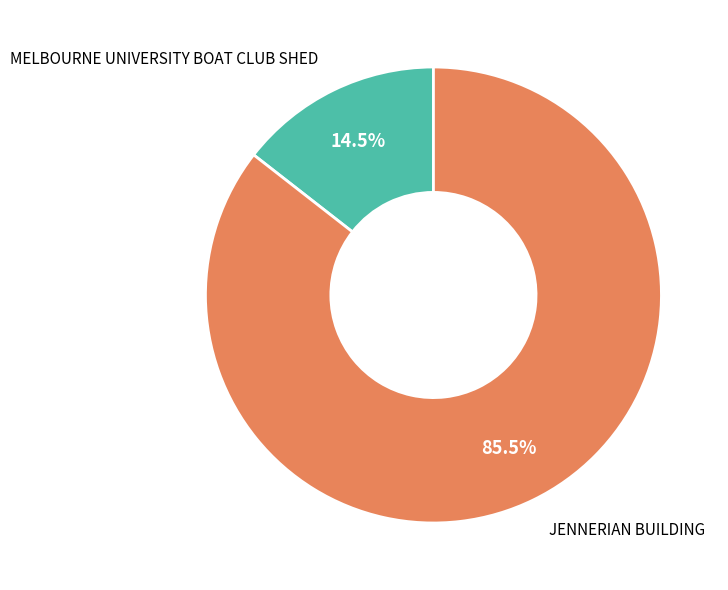

Which category has the biggest portion of the pie?

JENNERIAN BUILDING